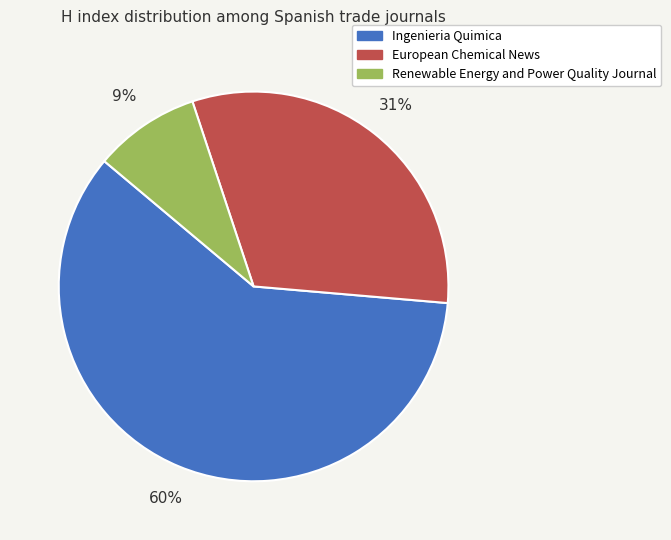

To the nearest percent, what is the difference between the largest and smallest slice percentages?

51%